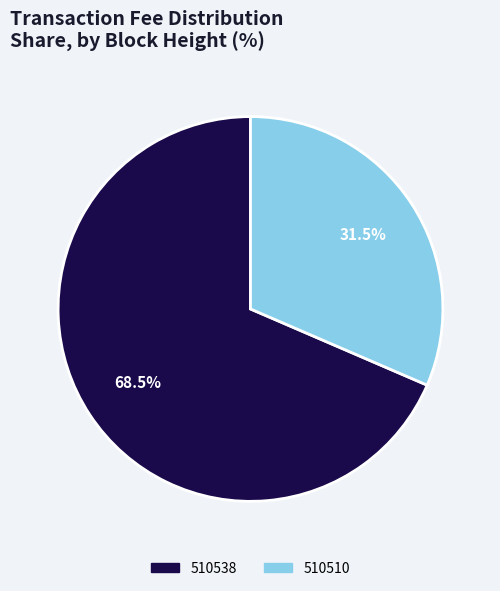

How many segments does this pie chart have?

2